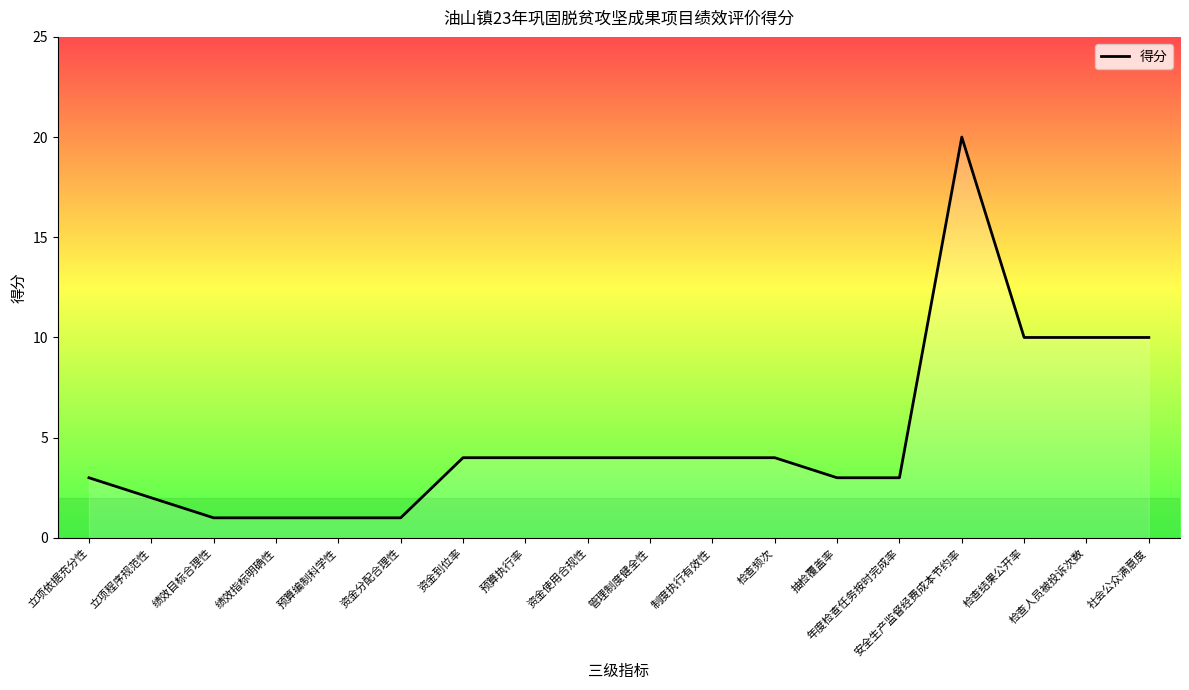

Reading left to right, transcribe all the data shown in this chart.

立项依据充分性=3	立项程序规范性=2	绩效目标合理性=1	绩效指标明确性=1	预算编制科学性=1	资金分配合理性=1	资金到位率=4	预算执行率=4	资金使用合规性=4	管理制度健全性=4	制度执行有效性=4	检查频次=4	抽检覆盖率=3	年度检查任务按时完成率=3	安全生产监督经费成本节约率=20	检查结果公开率=10	检查人员被投诉次数=10	社会公众满意度=10